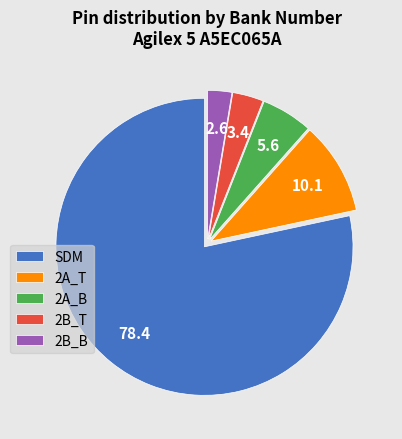

True or false: 2A_B accounts for 6% of the total.

True